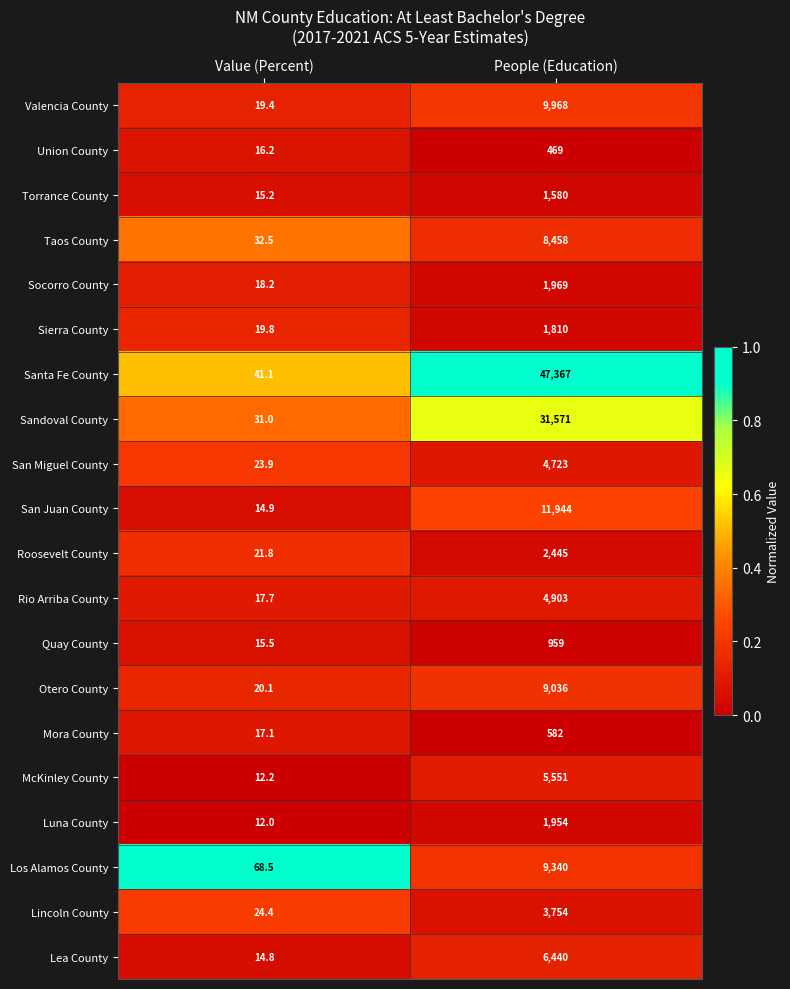

Which series has the largest range (max minus min)?

Santa Fe County